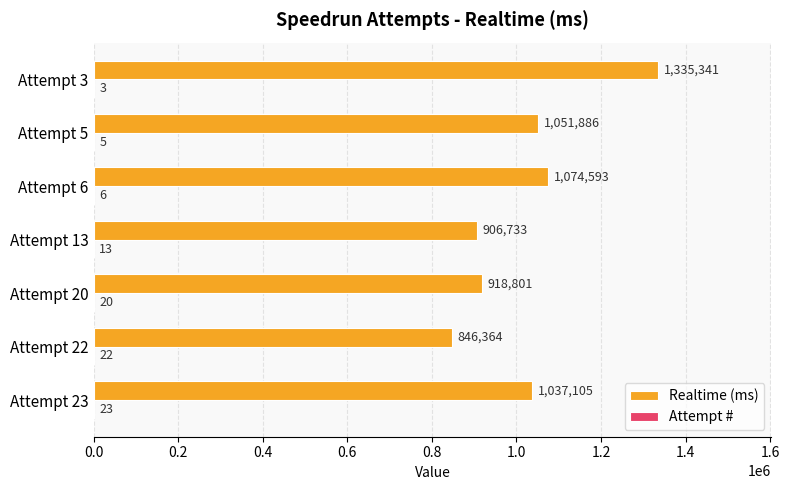

Which series changed the most between Attempt 5 and Attempt 3?

Realtime (ms)